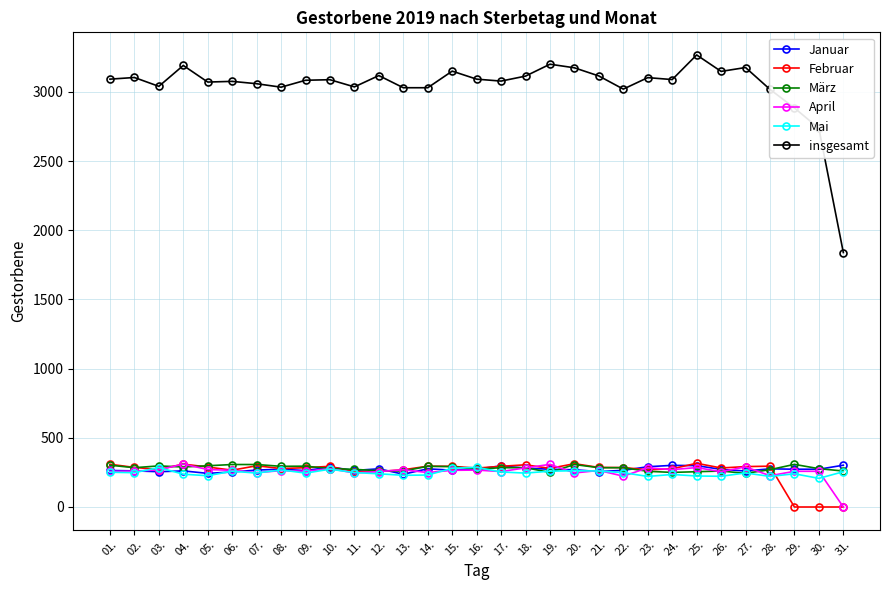

True or false: März has more than 2 points higher than both neighbors.

True